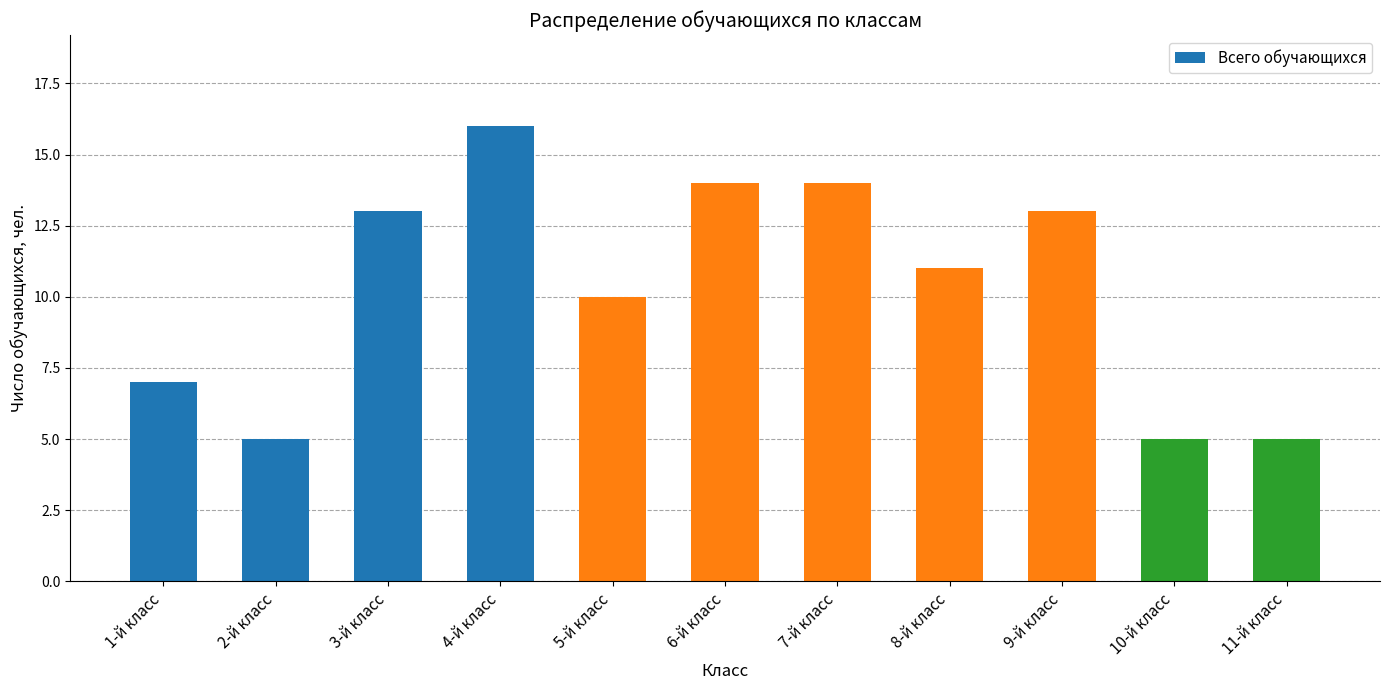

Which has a higher value, 1-й класс or 3-й класс?

3-й класс